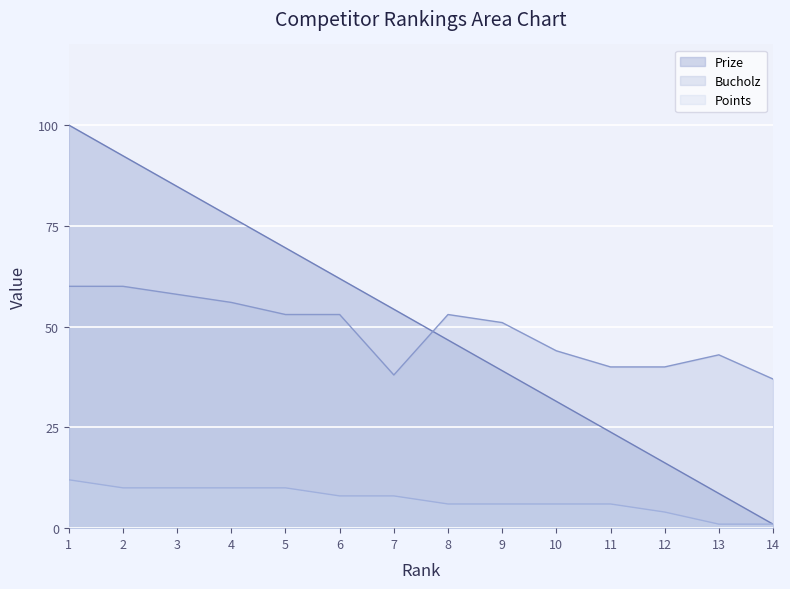

Where does the Points series first go above 8?

1